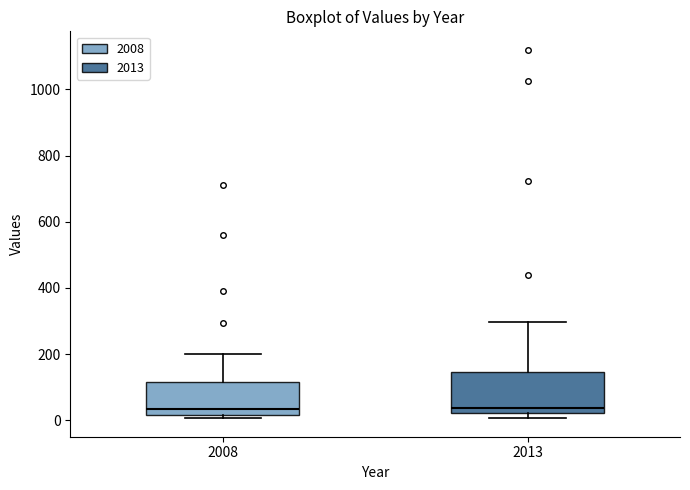

Where does the upper whisker of the box at x = 2013 end on the y-axis? The values are not printed on the chart, so give them approximately, as read against the axis.

300